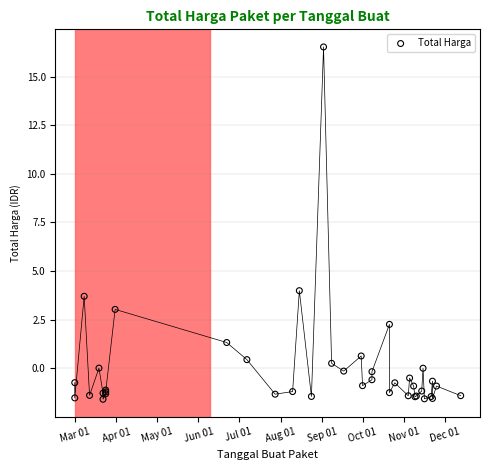

What Y value in the scatter plot is closest to 7?

4.0